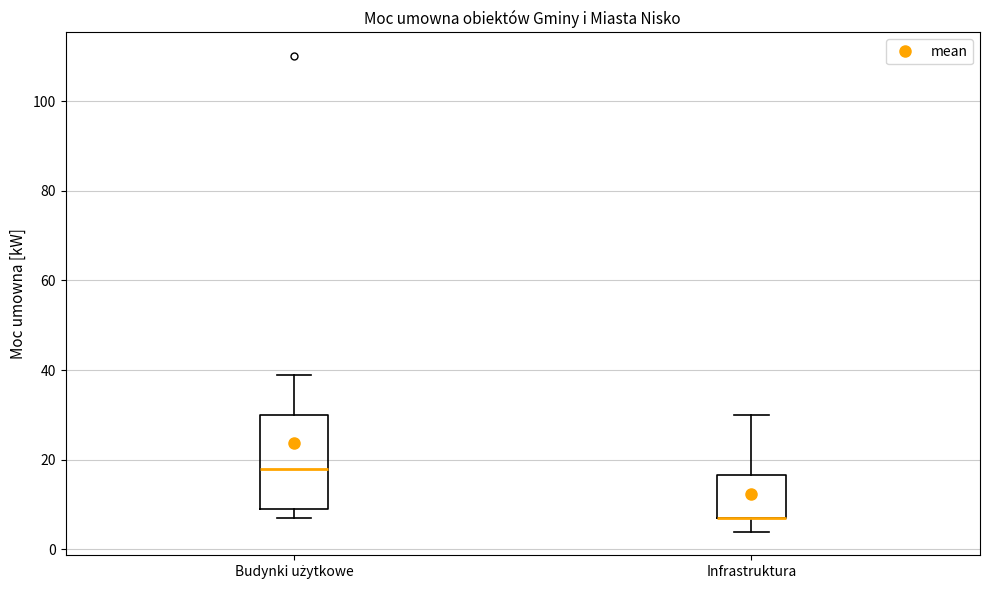

Reading left to right, transcribe this box plot: for each box, give where its median line is, the range the box spans, and where its two whiskers end, as read against the y-axis. The values are not printed on the chart, so give them approximately, as read against the axis.

Budynki użytkowe: median 18, box 10 to 30, whiskers 8 to 40
Infrastruktura: median 8 (drawn on the box's lower edge), box 8 to 16, whiskers 4 to 30